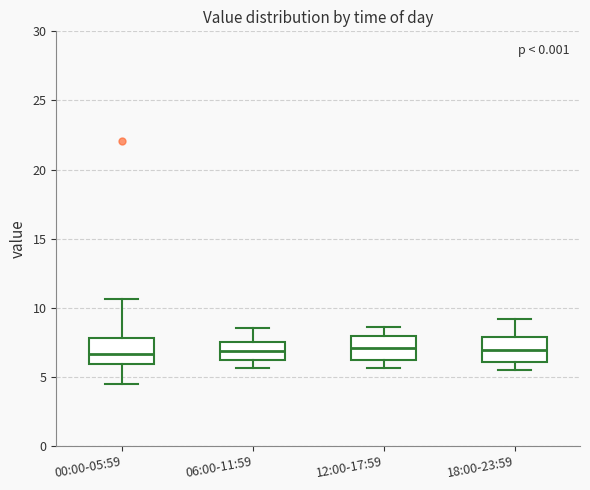

Where is the lower edge of the box for 12:00-17:59 on the y-axis? The values are not printed on the chart, so give them approximately, as read against the axis.

6.0